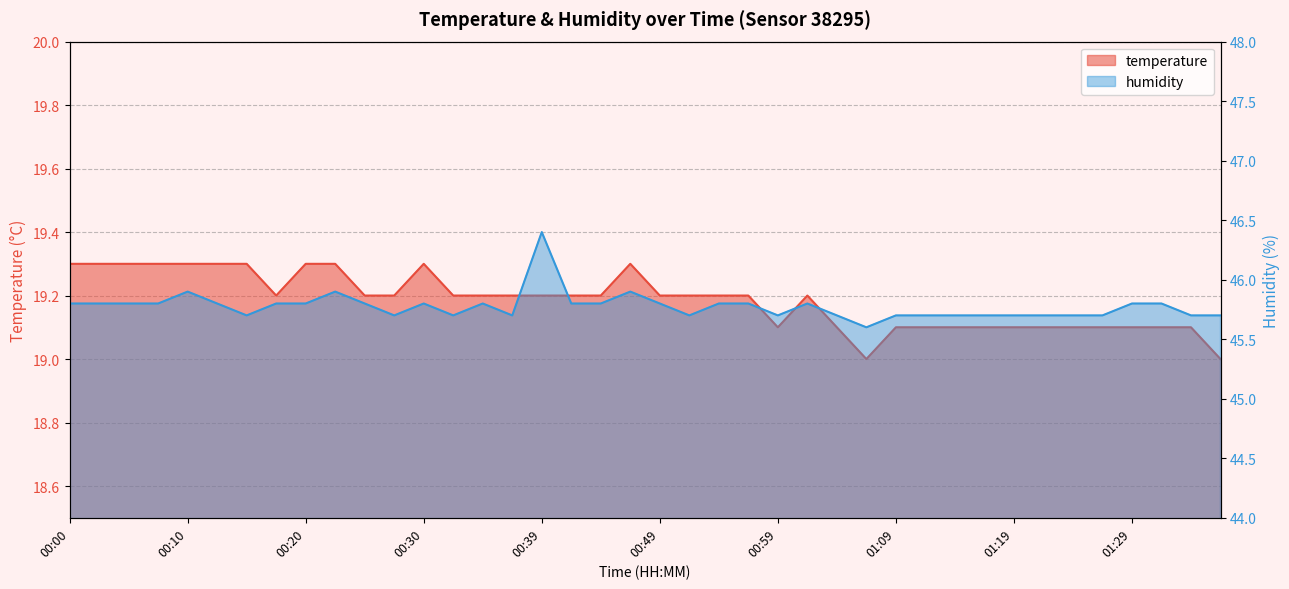

What is the difference between the temperature values at 00:39 and 00:05?

0.1